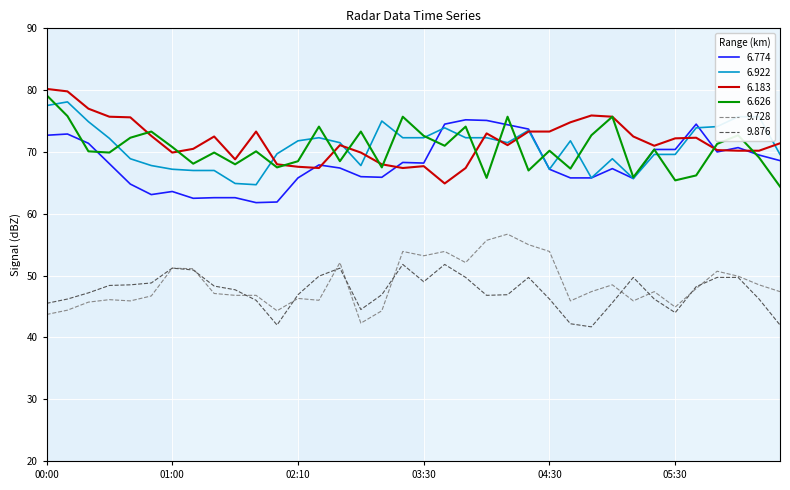

True or false: 6.626 and 9.728 cross at least once.

False